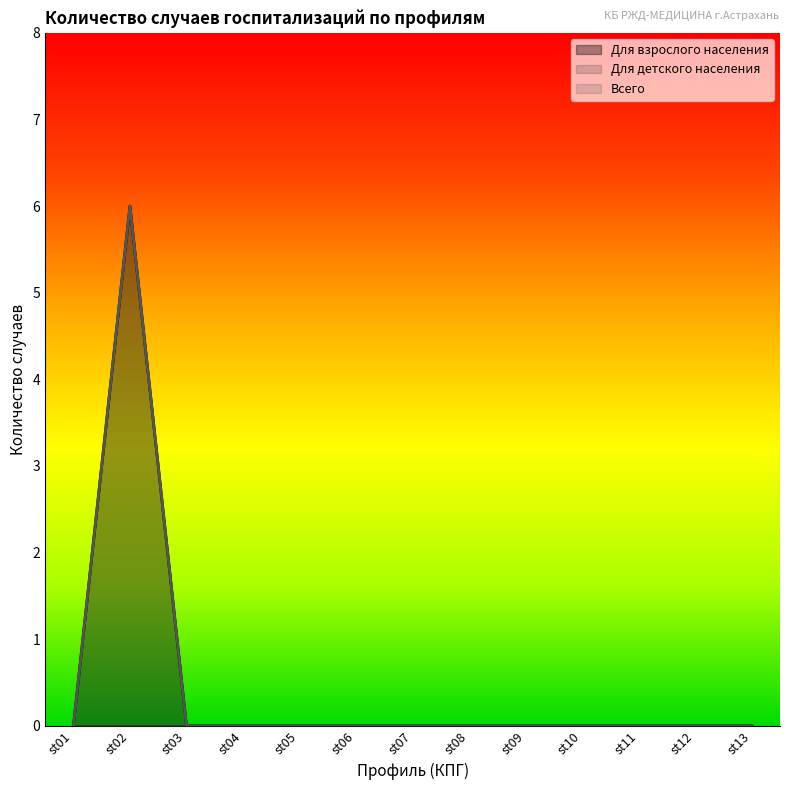

Does the chart display data point markers on the line(s)?

No